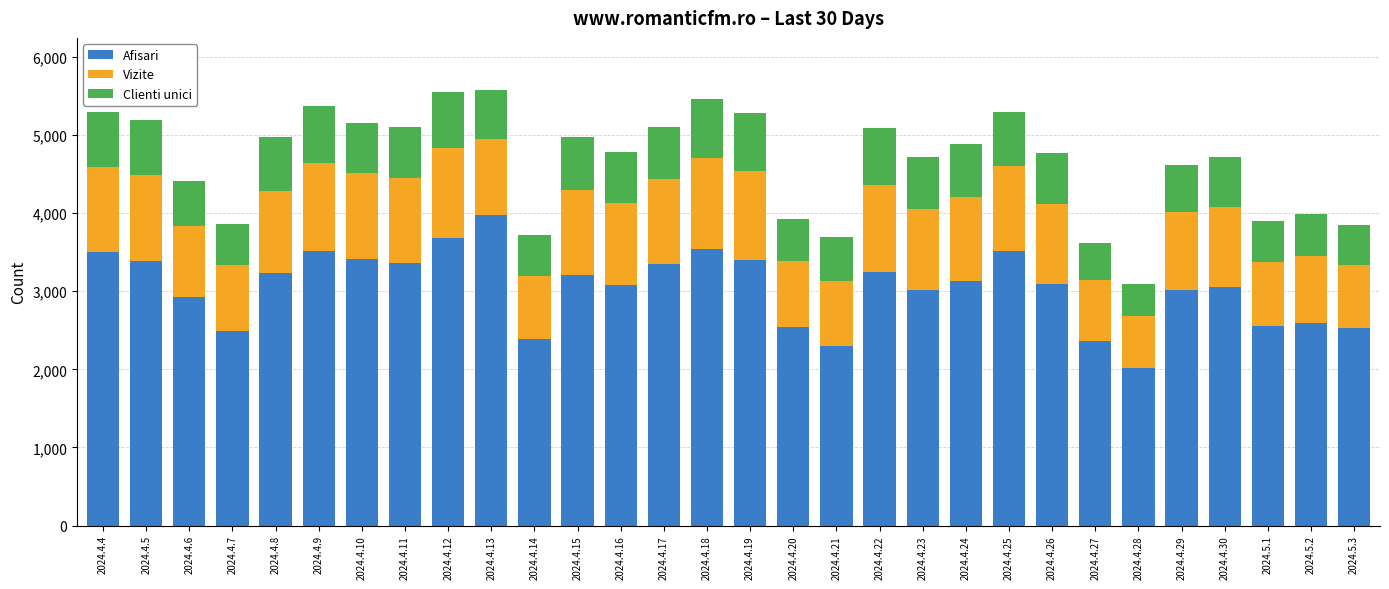

The value of Afisari at 2024.4.23 is 1634. True or false?

False